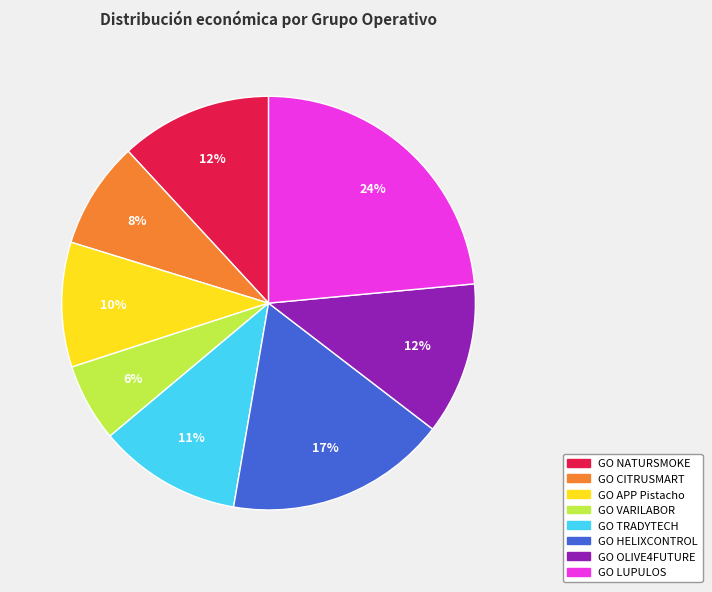

Which has a higher value, GO TRADYTECH or GO NATURSMOKE?

GO NATURSMOKE